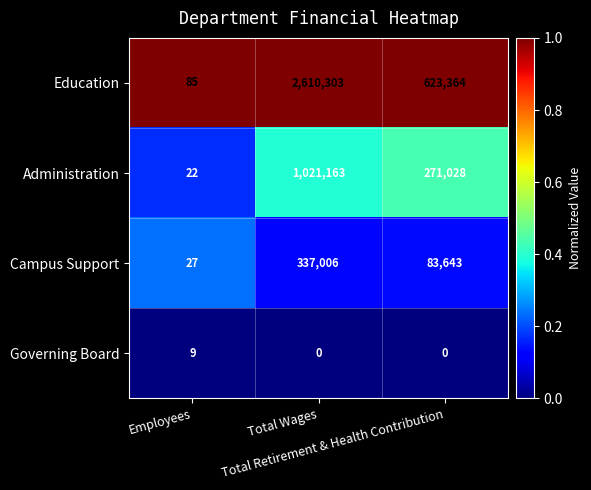

What is the greatest value displayed?

2610303